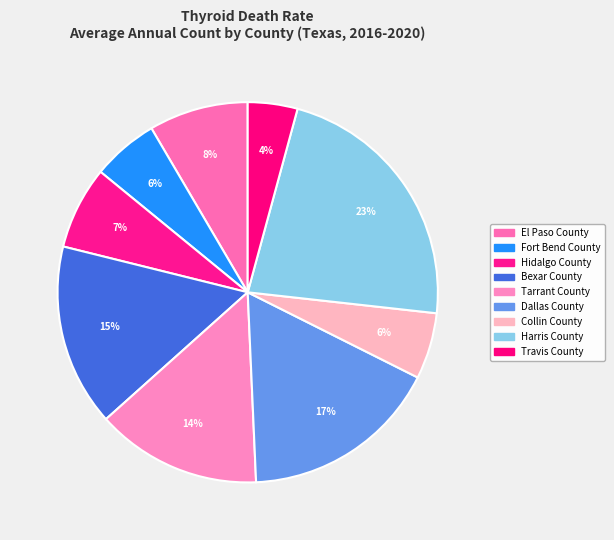

Does Harris County account for over 50% of the chart?

No